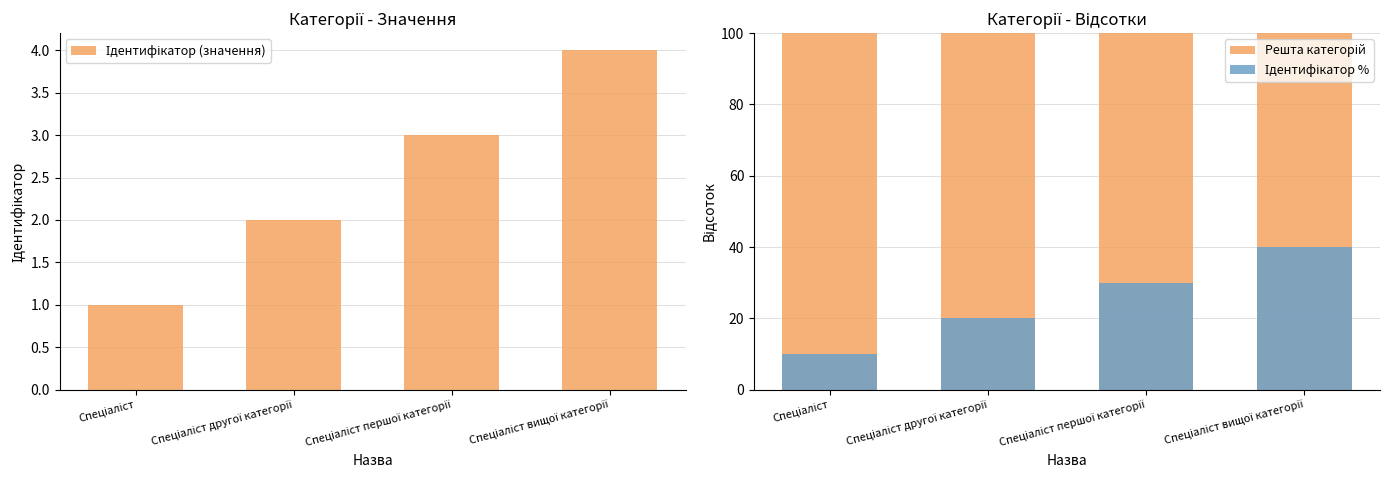

How many data points in Ідентифікатор % are less than 30?

2